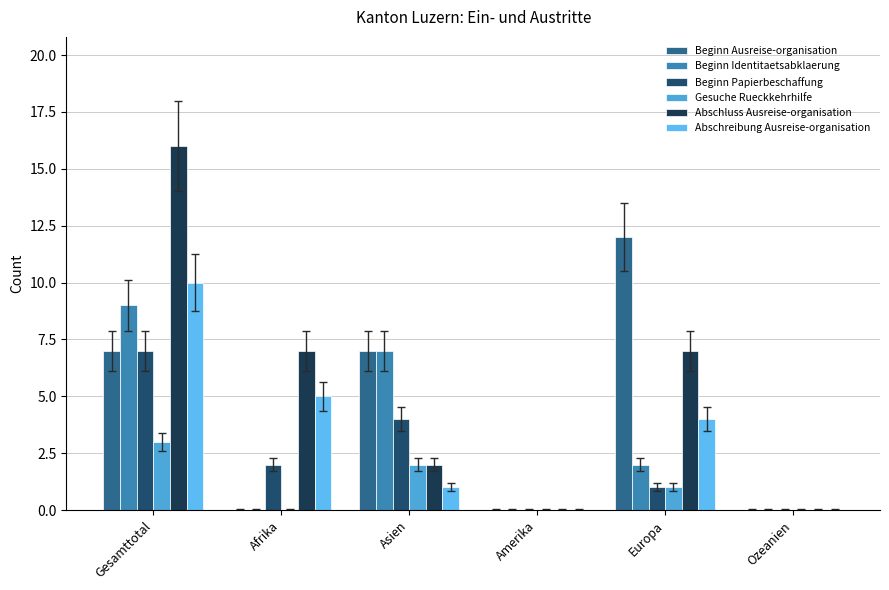

Count the number of categories in the chart.

6